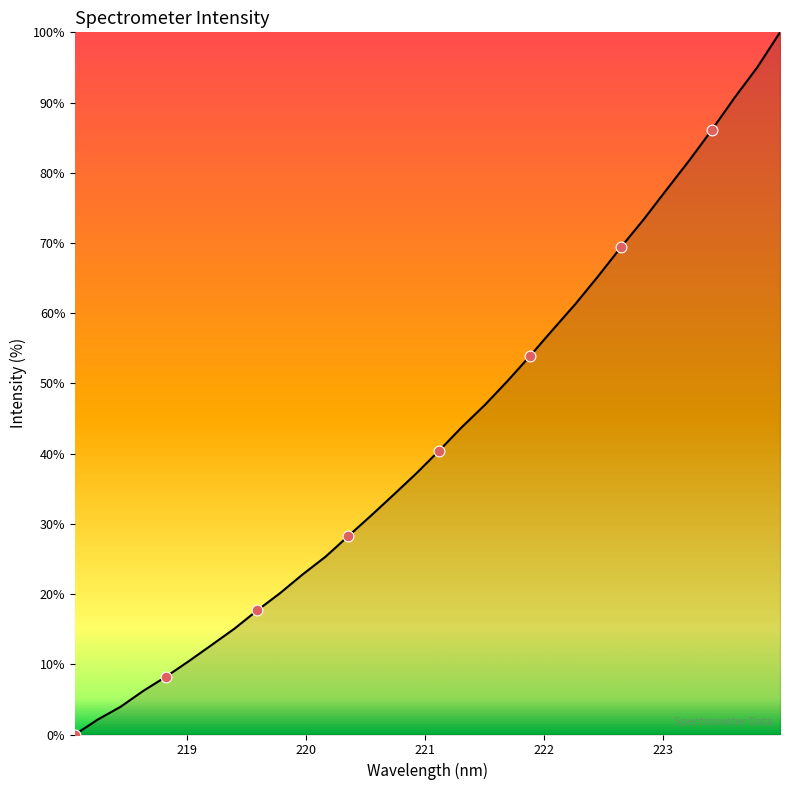

What is the difference between the maximum and minimum values?

100.0